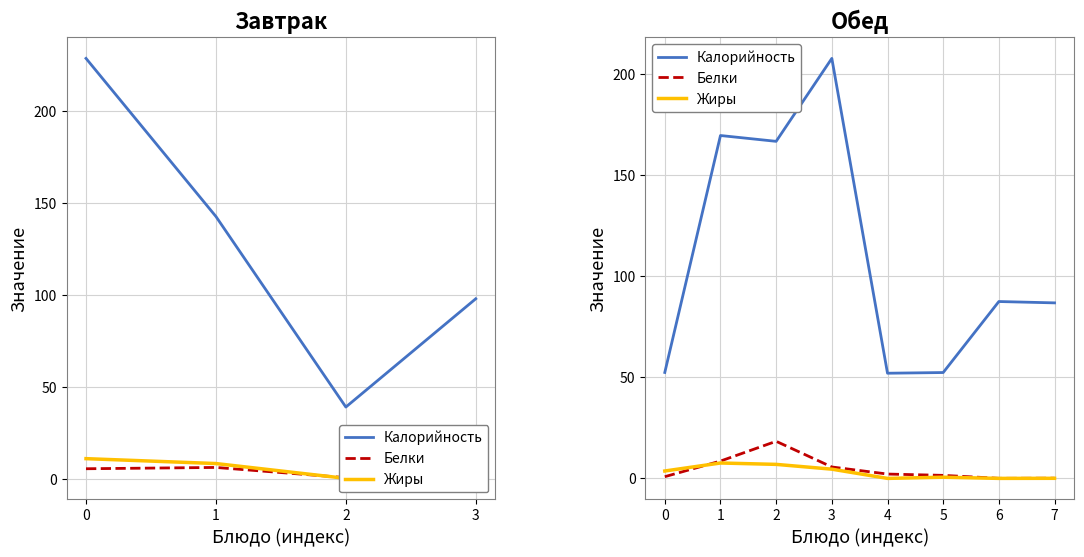

What is the value of the Калорийность point at the 4th from the left?

207.7